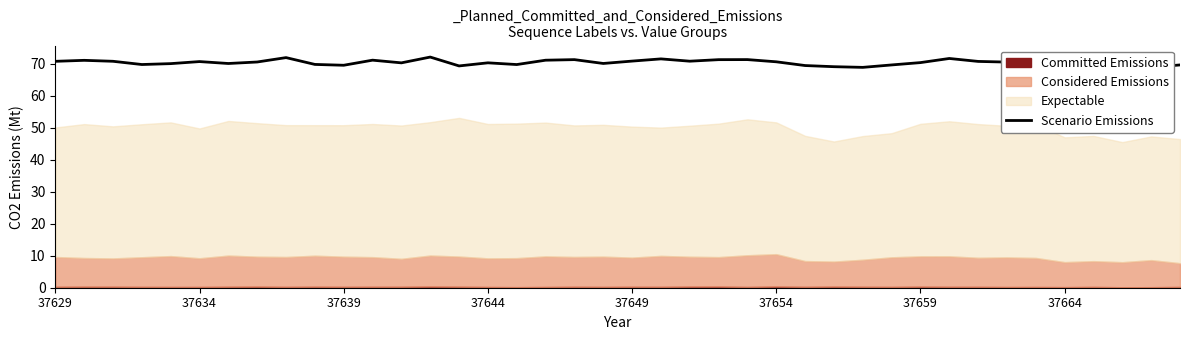

Is it true that the value at 18 is 48.7?

False